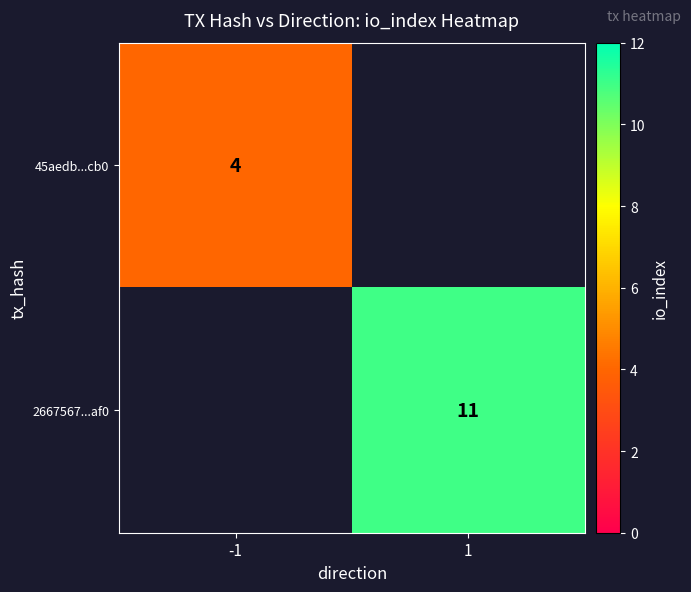

Between 1 and -1, which is larger?

-1